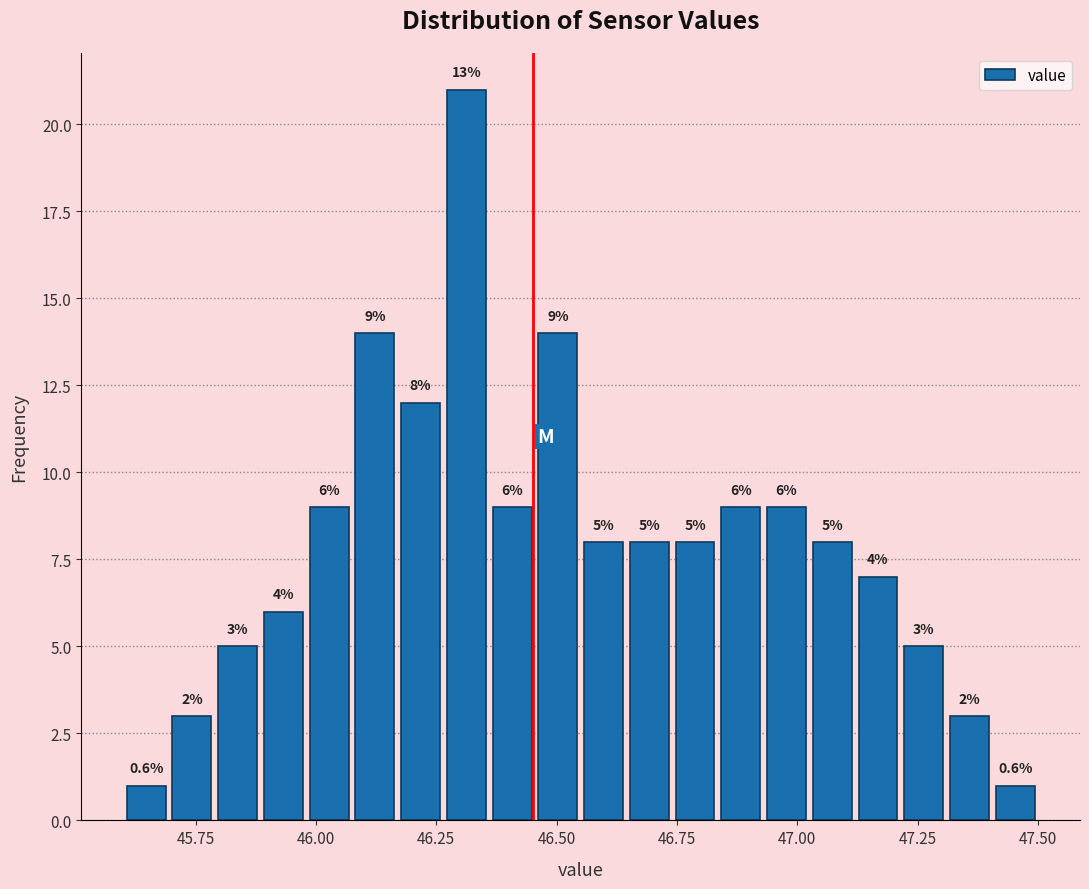

Read against the x-axis, roughly where is the centre of the tallest bar?

46.30